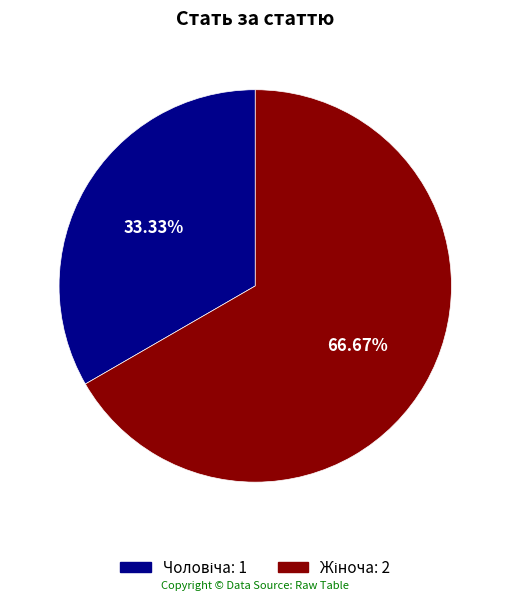

Is there a majority slice in this chart?

Yes